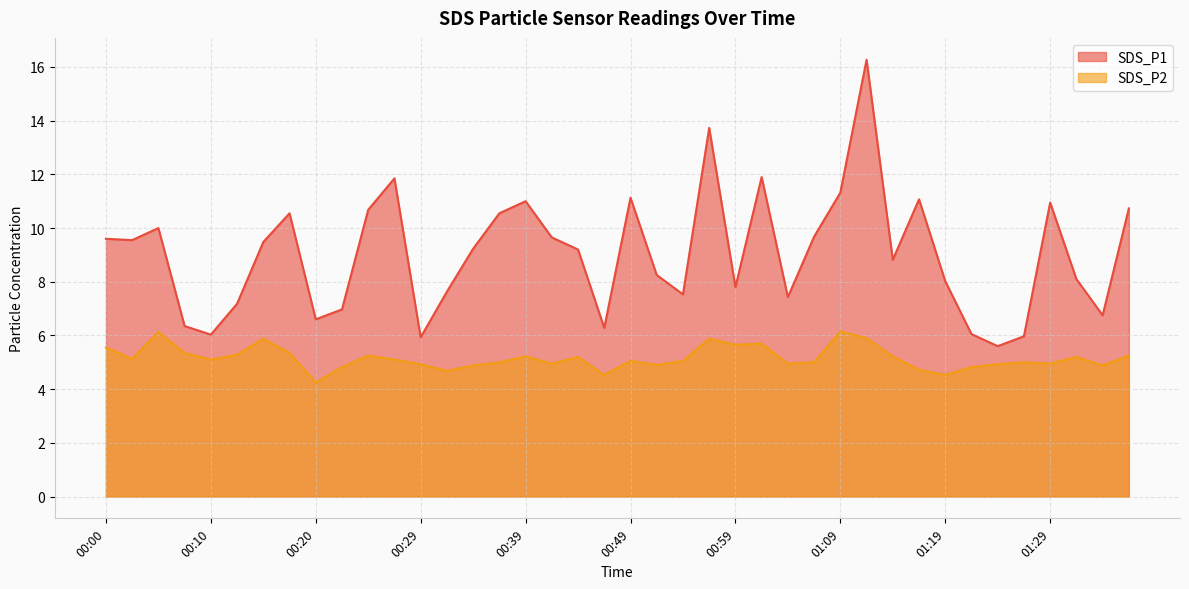

Read the SDS_P1 value at 01:19.

8.0